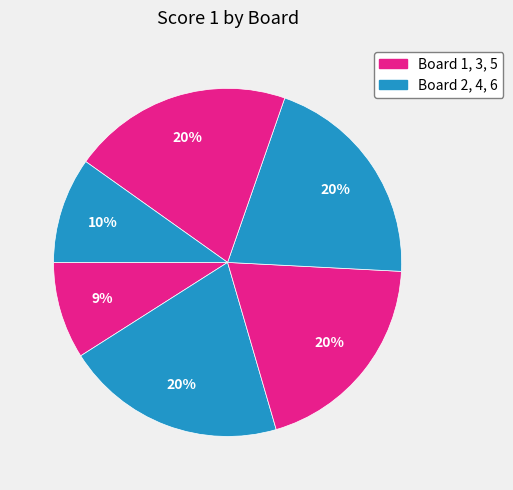

How many segments does this pie chart have?

6